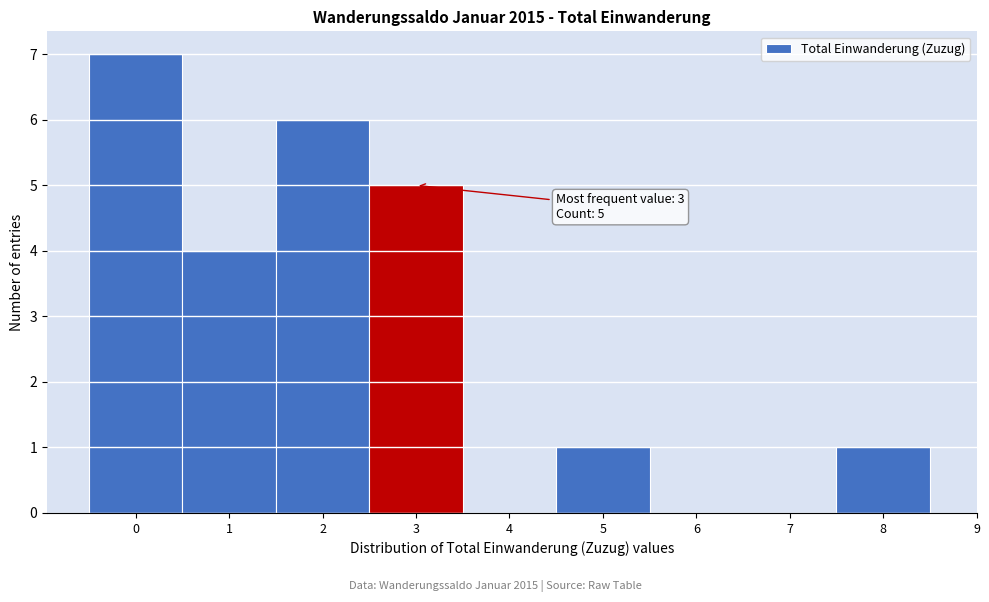

Which range on the x-axis has the tallest bar?

-0.5 to 0.5